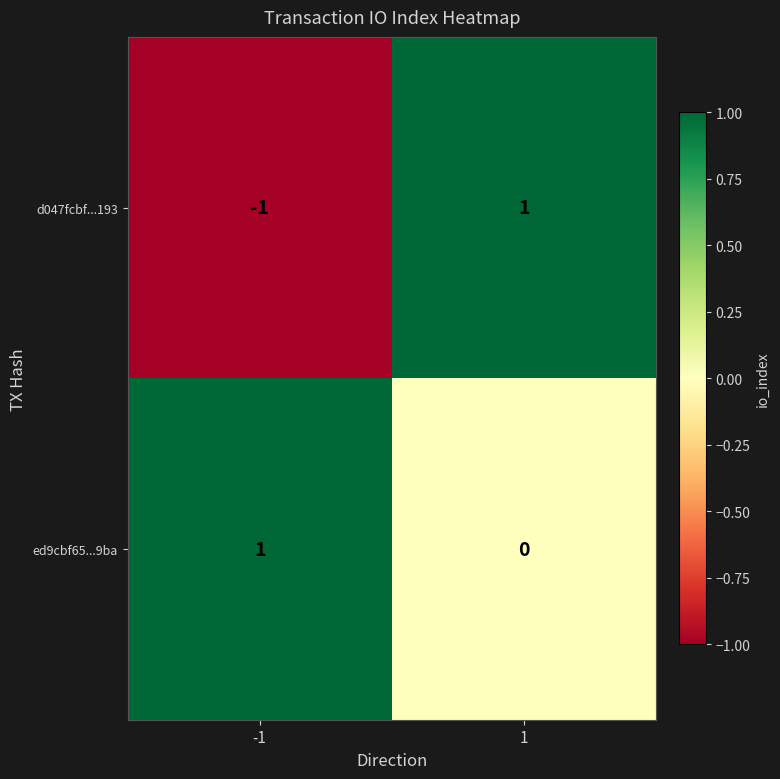

At how many categories does at least one series exceed 0?

2